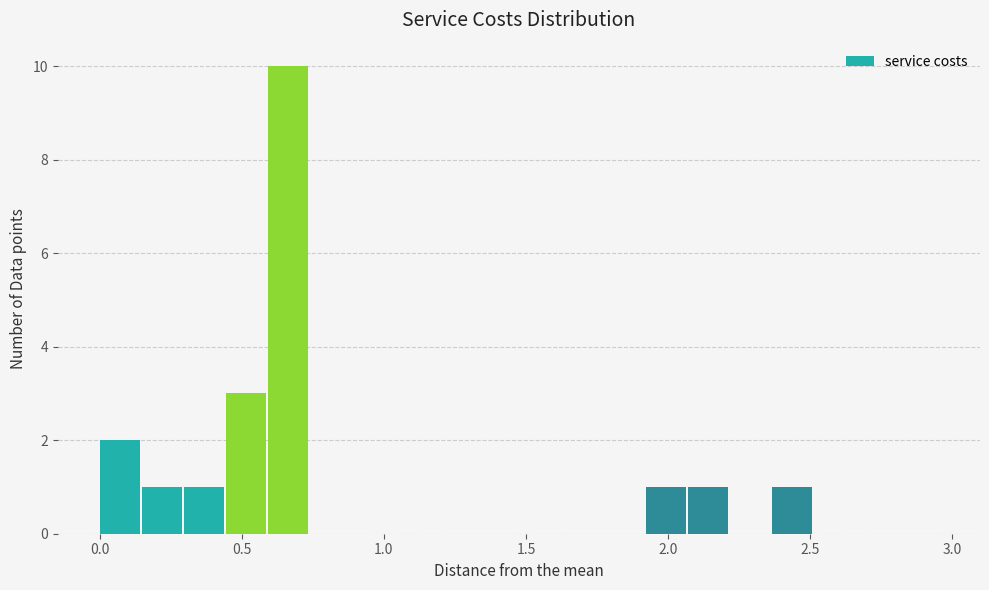

Read against the x-axis, roughly where is the centre of the tallest bar?

0.65